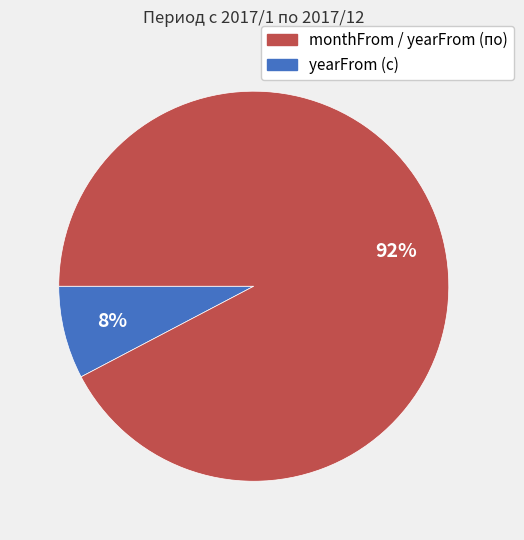

Is there a majority slice in this chart?

Yes